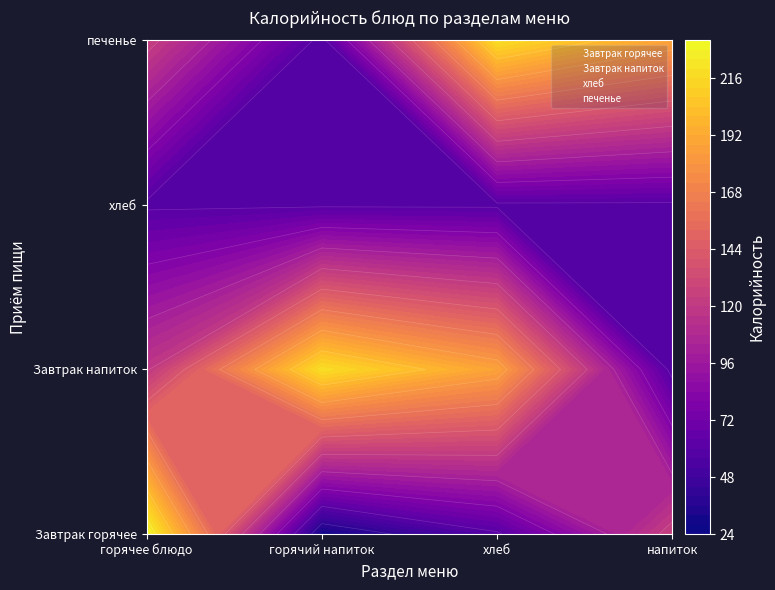

At which label is печенье closest to 3?

горячее блюдо